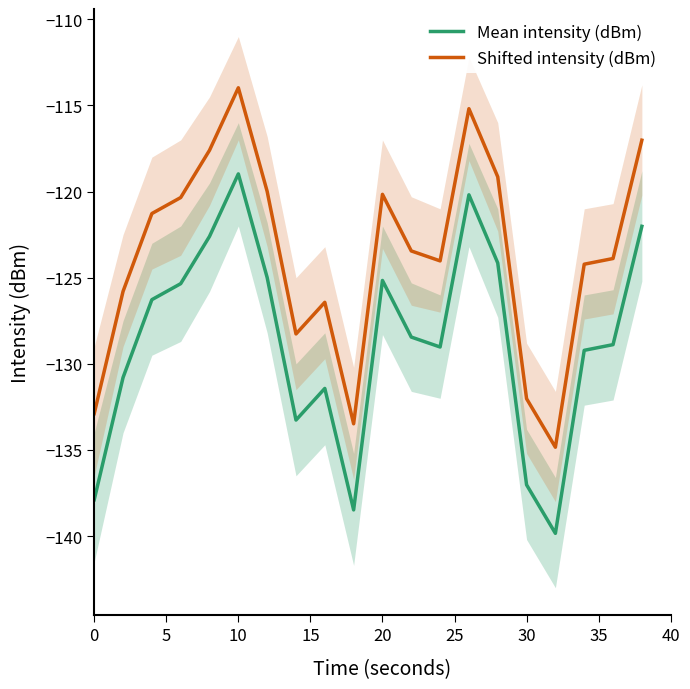

What is the difference between the second highest and minimum values in the Mean intensity (dBm) series?

19.7